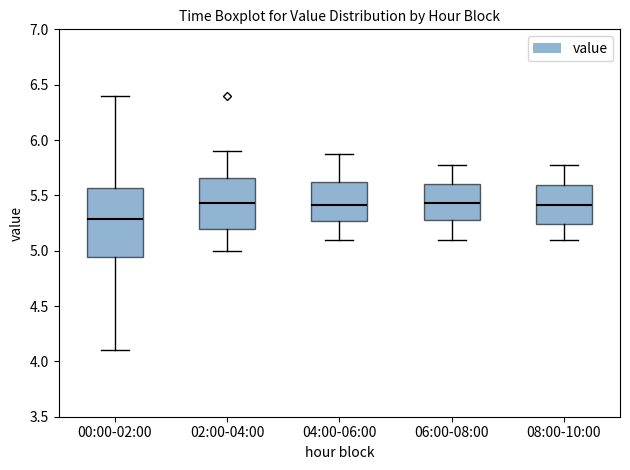

Which box has the lowest median line?

00:00-02:00